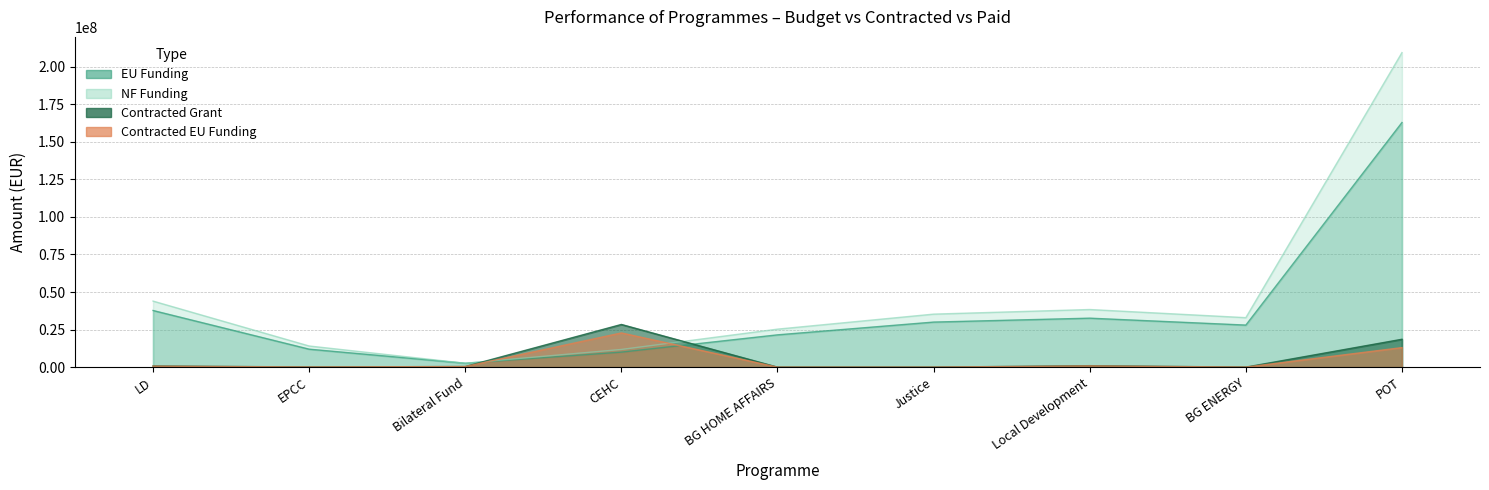

True or false: Contracted Grant and Contracted EU Funding intersect in this chart.

False